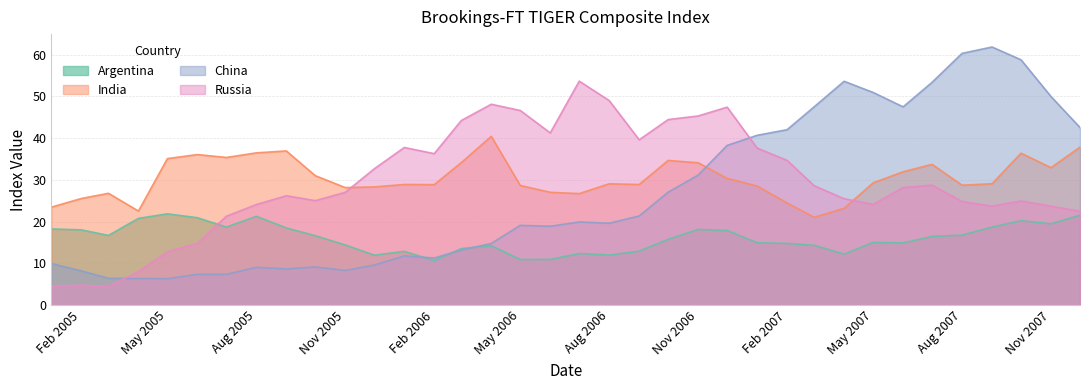

At 2005-09, list the series in order from largest to smallest.

India, Russia, Argentina, China